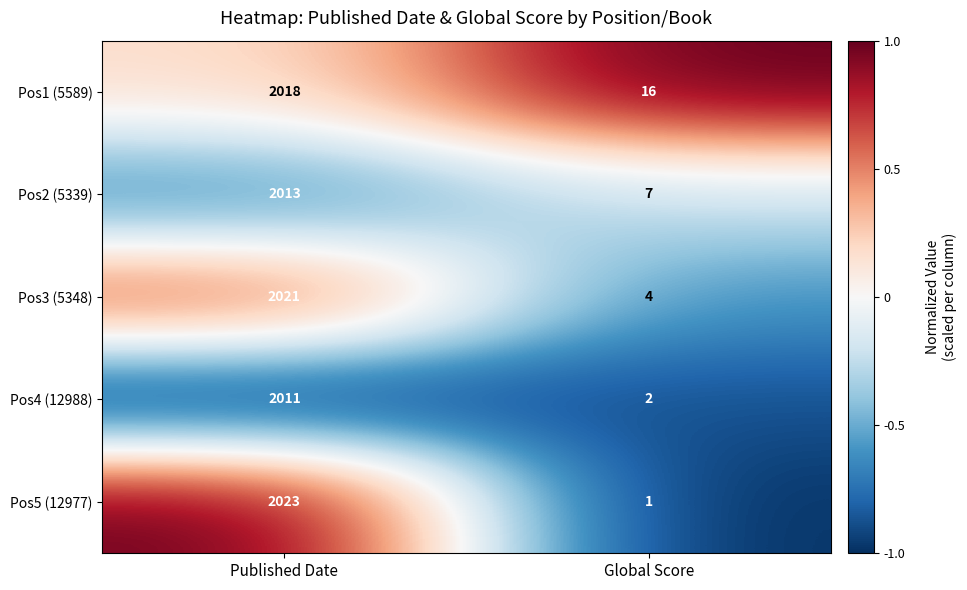

What is the sum of all Pos5 (12977) values?

2024